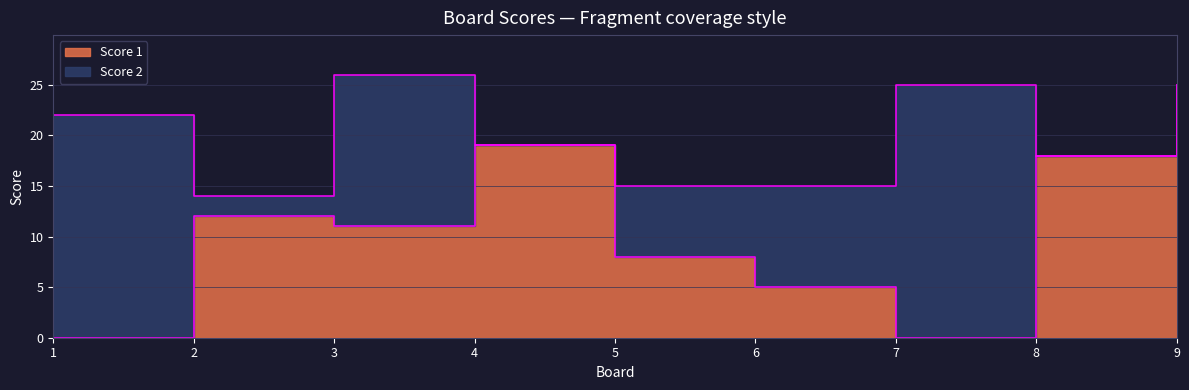

True or false: there are more than 0 points higher than both neighbors.

True